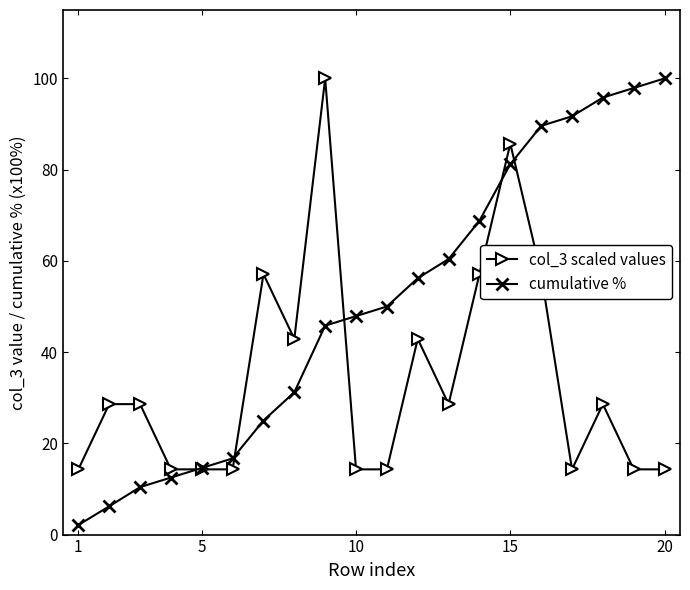

What is the minimum value for col_3 scaled values?

14.3